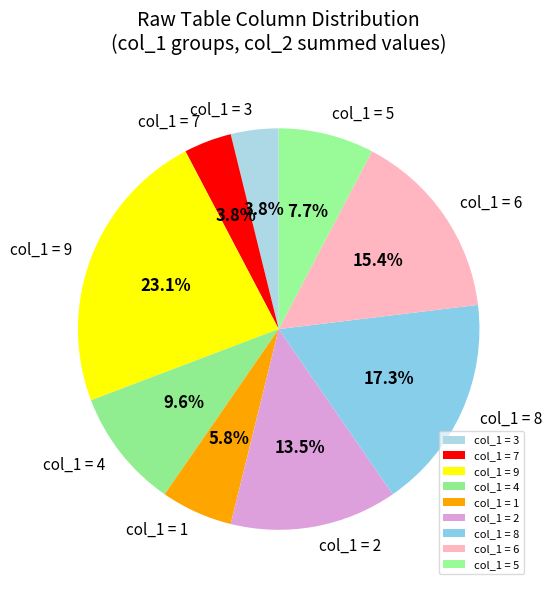

What is the largest slice in the pie chart?

col_1 = 9